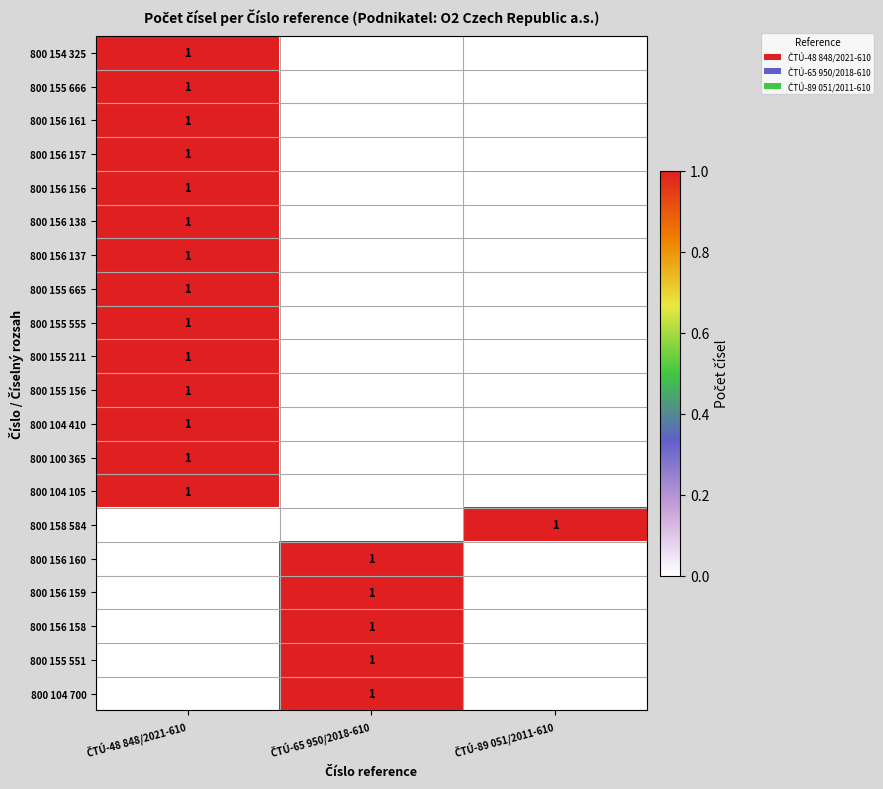

How many data points in 800 156 160 are above 0?

1